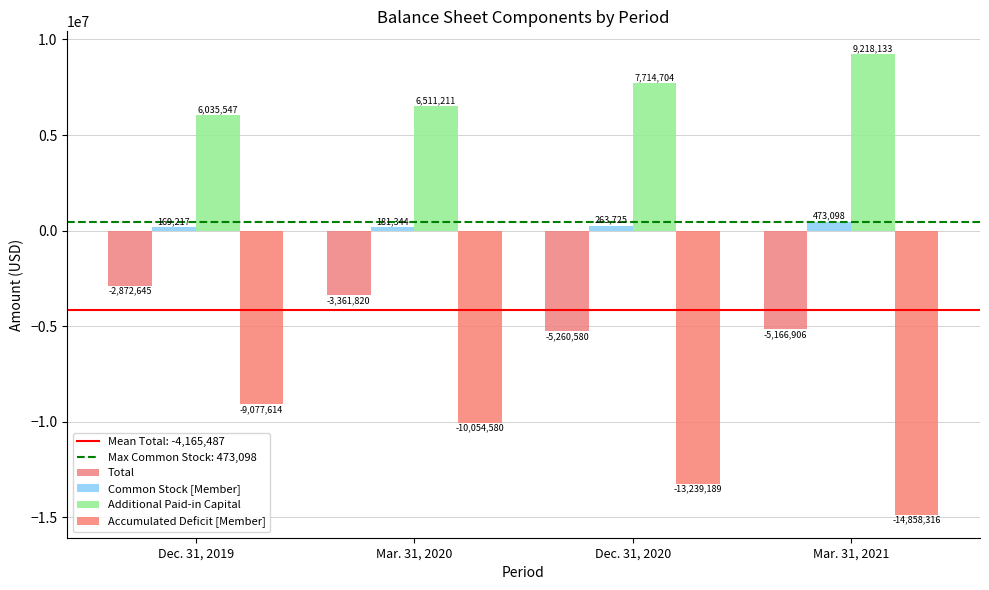

What is the spread (max minus min) of values at Dec. 31, 2019?

15113161